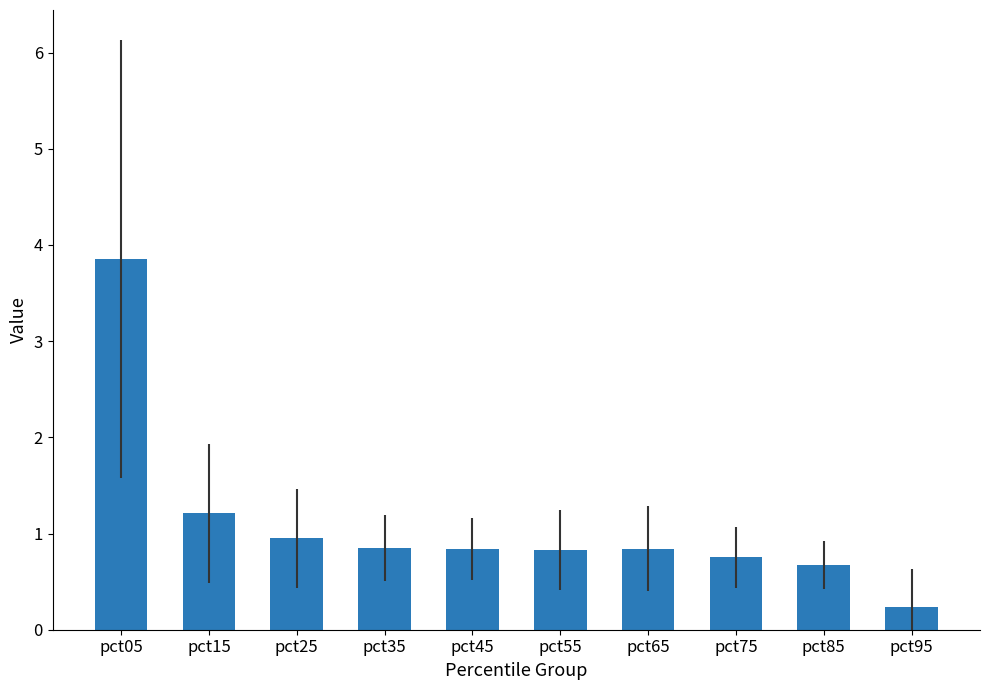

What is the smallest value displayed?

0.2